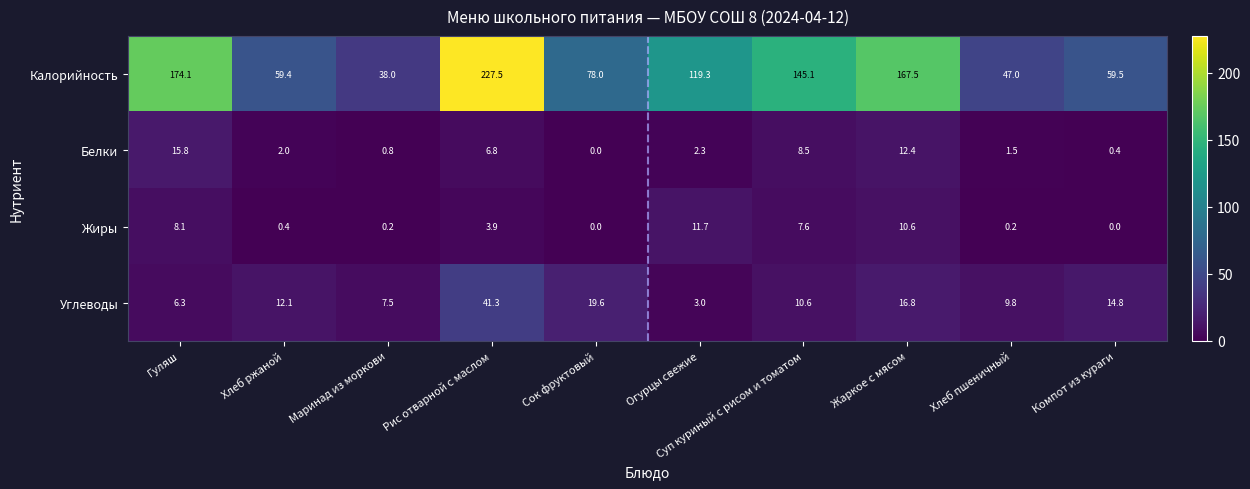

Which series has the largest total across all categories?

Калорийность